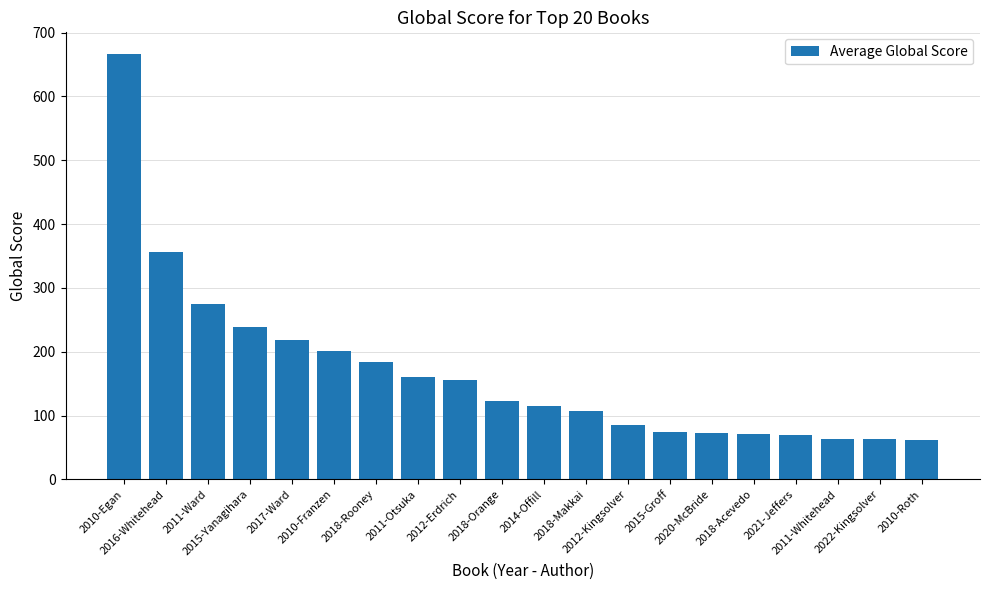

Where does the data first go above 123?

2010-Egan